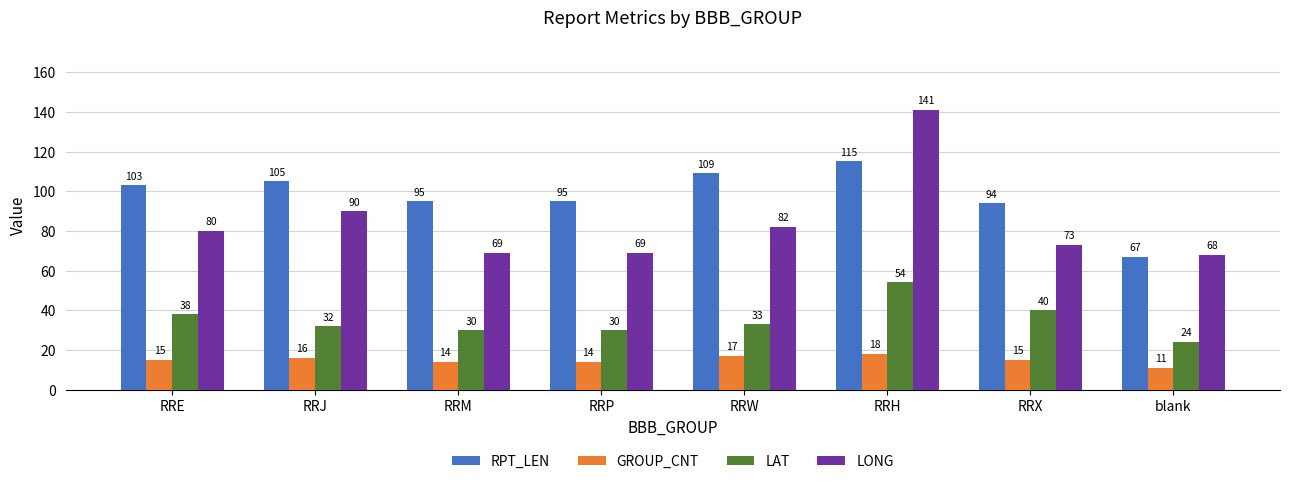

At which category is the sum across all series the highest?

RRH